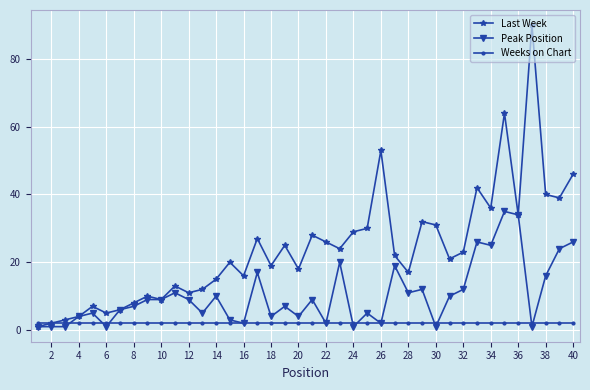

Rank the series by their maximum value, from lowest to highest.

Weeks on Chart, Peak Position, Last Week